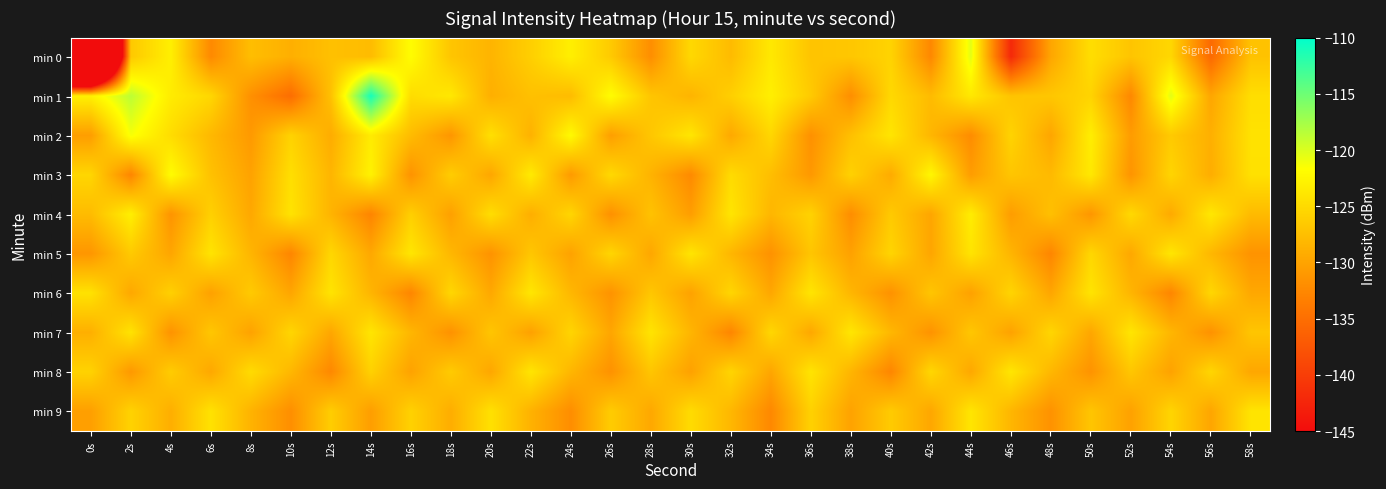

What is the greatest value displayed?

-111.0